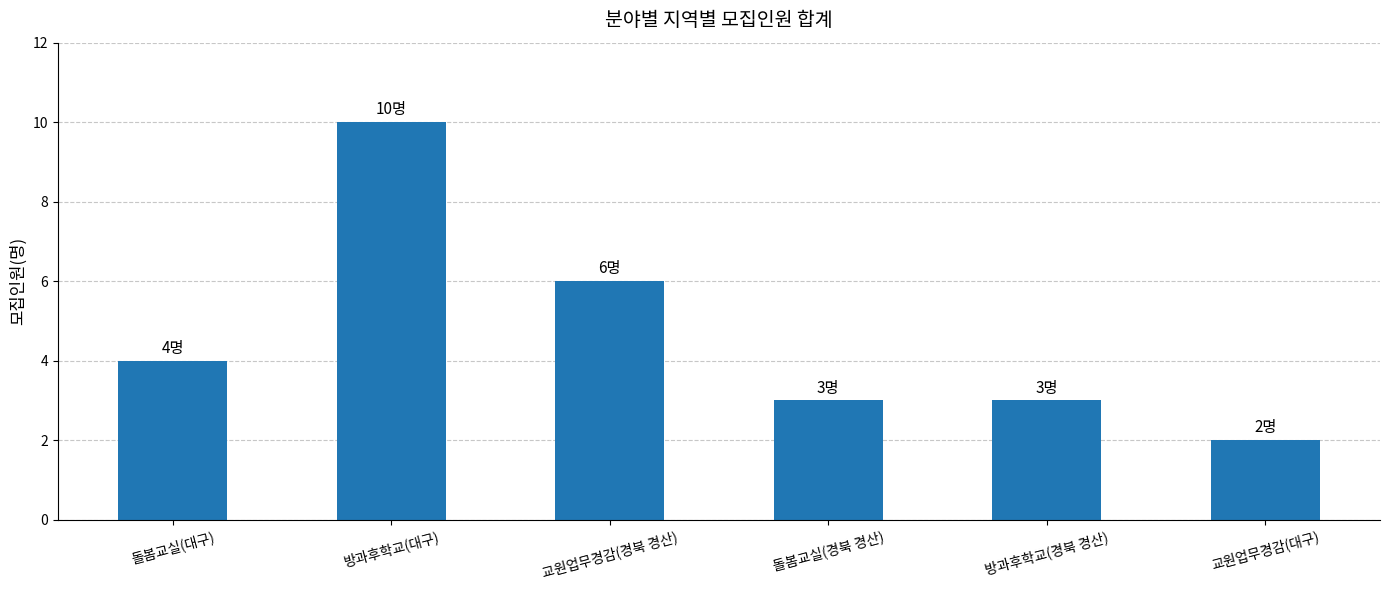

What position from the left is 돌봄교실(경북 경산)?

4